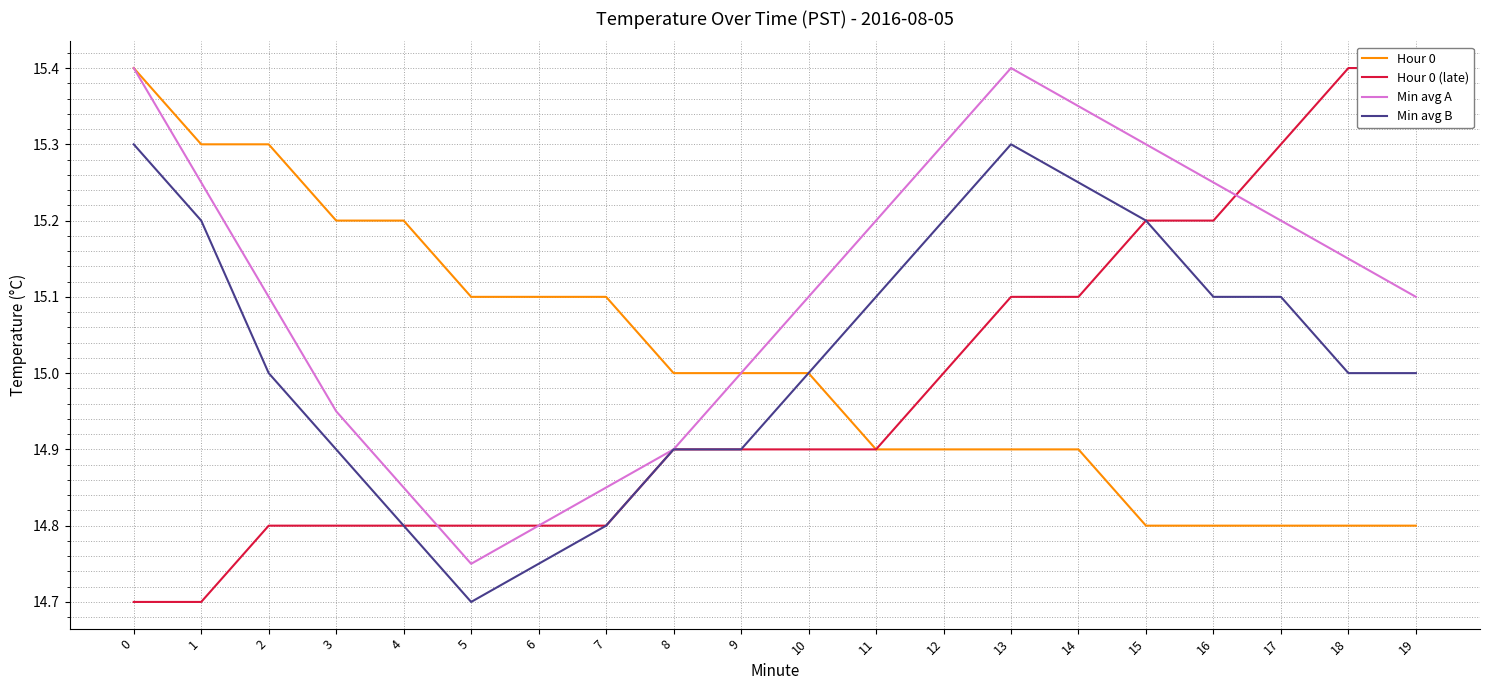

True or false: Min avg B has a value of 24.0 at 8.

False